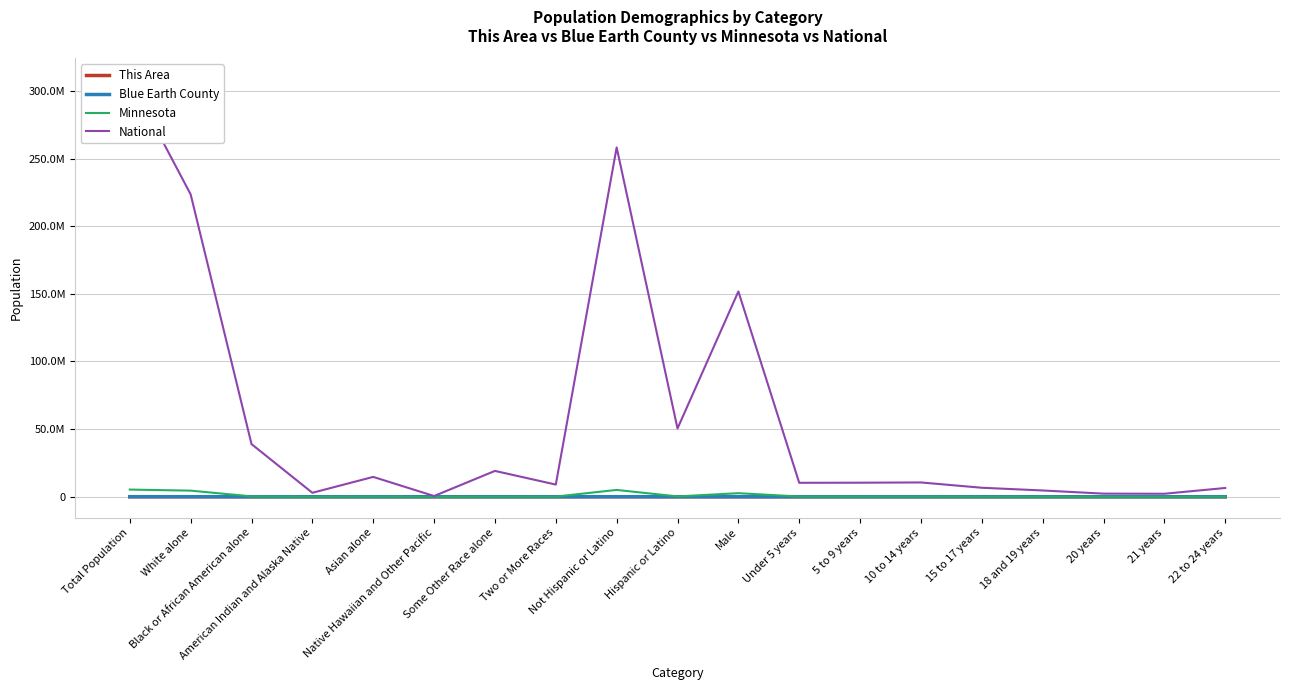

How many categories are shown in the chart?

19